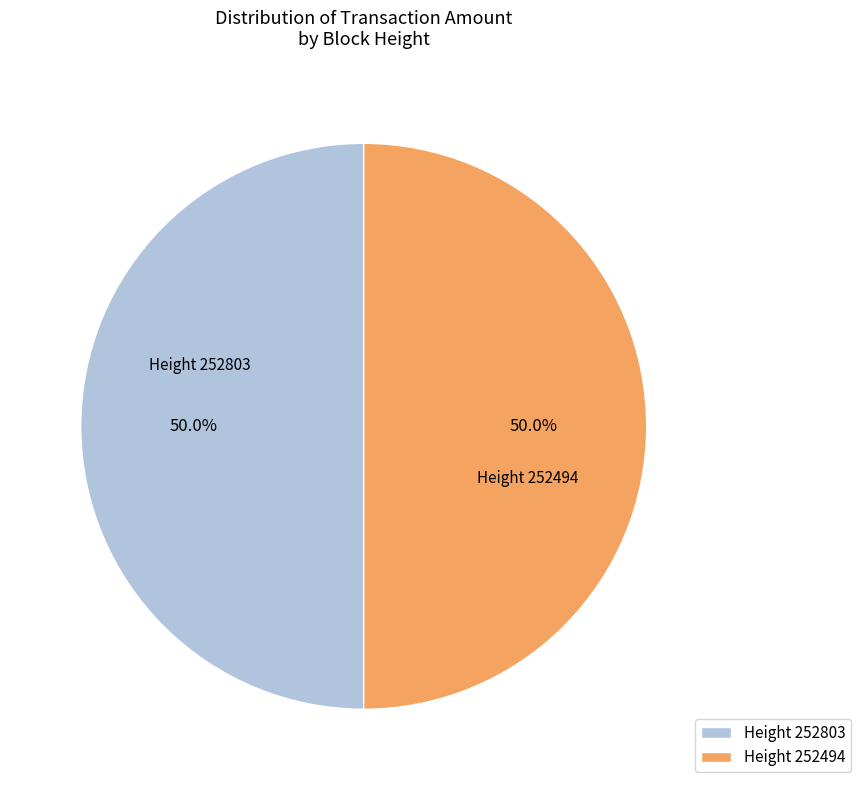

What is the total percentage of Height 252803 and Height 252494?

100.0%